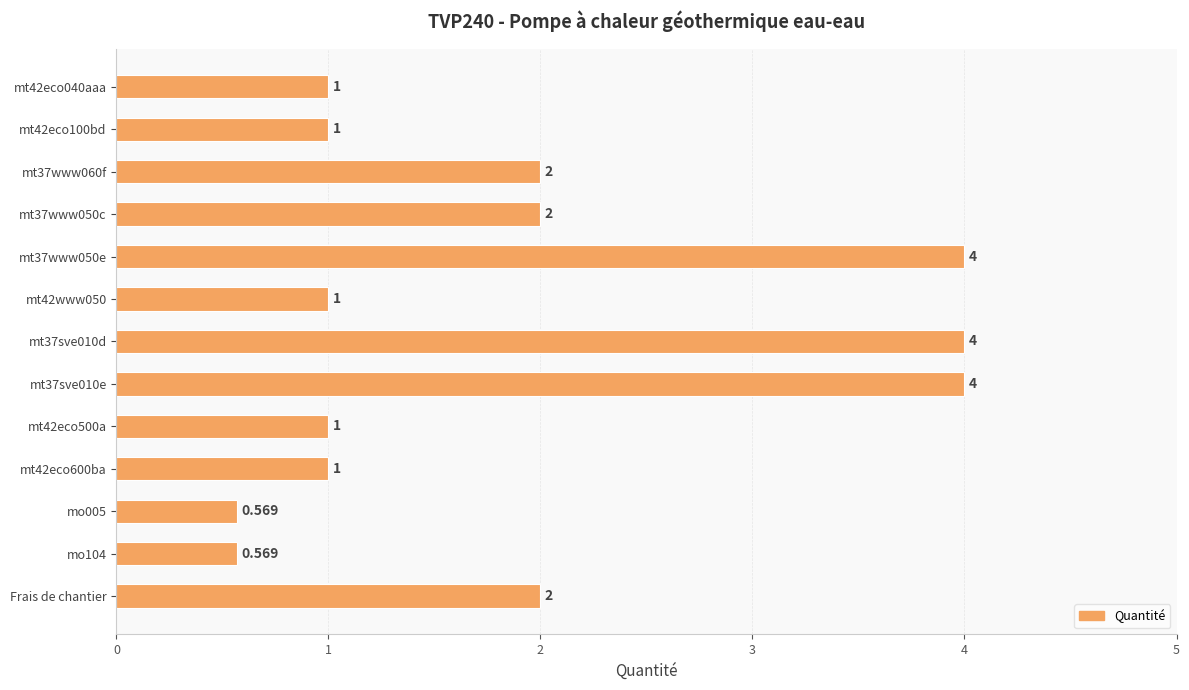

What is the difference between the maximum and minimum values?

3.4